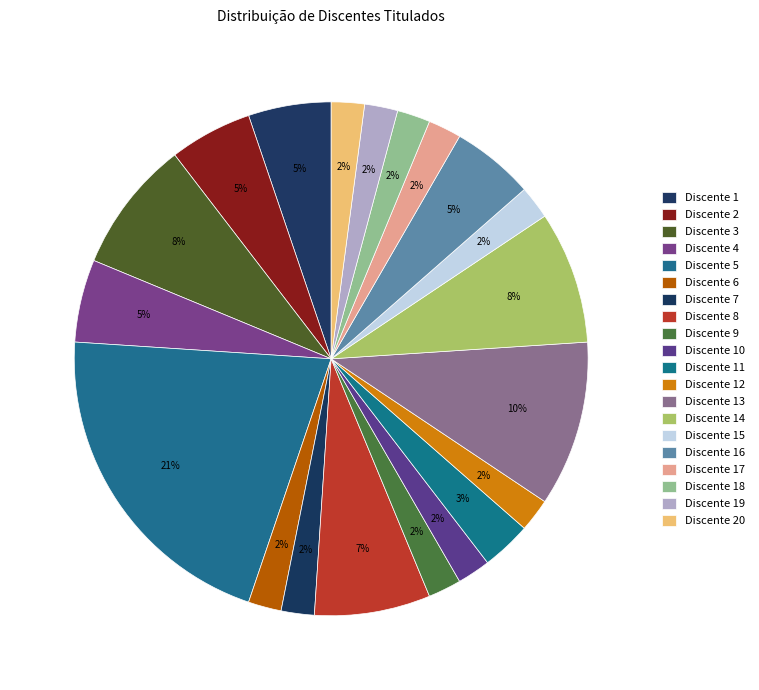

How many slices are in this pie chart?

20